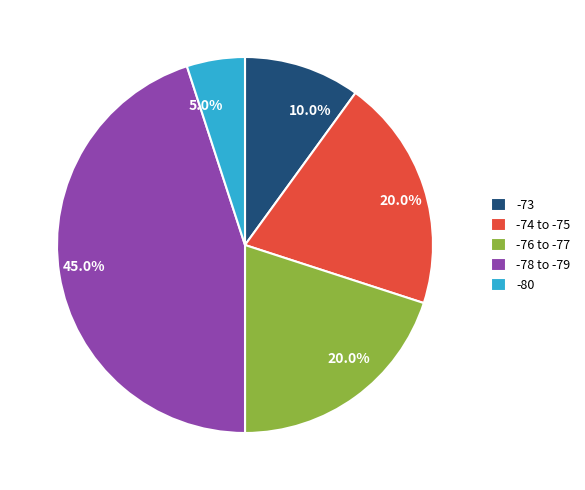

Is -74 to -75 the majority of the pie?

No